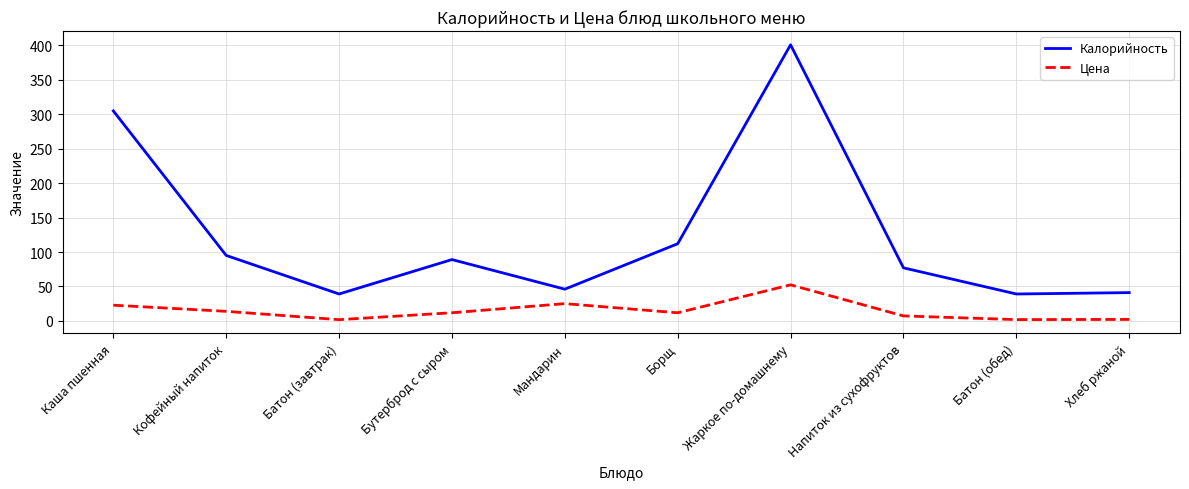

Where is the first local minimum for Цена?

Батон (завтрак)